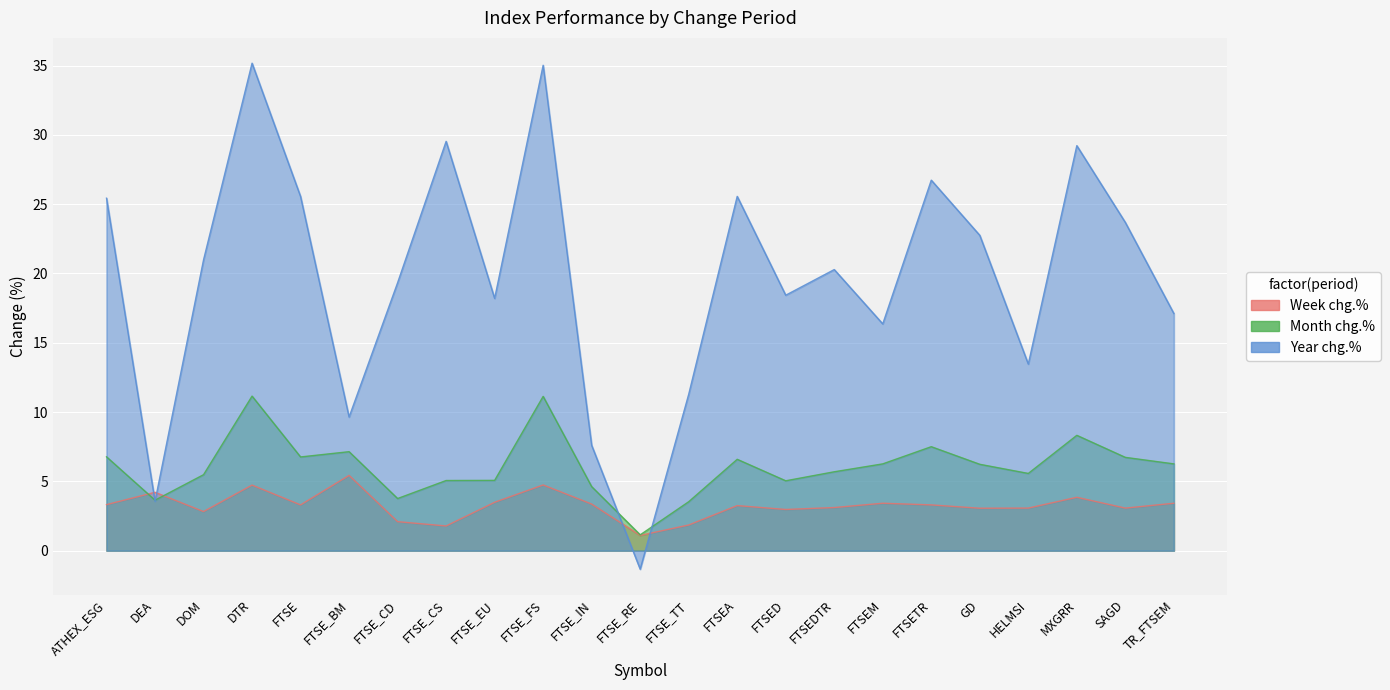

Where is Week chg.% nearest to the value 3?

FTSED